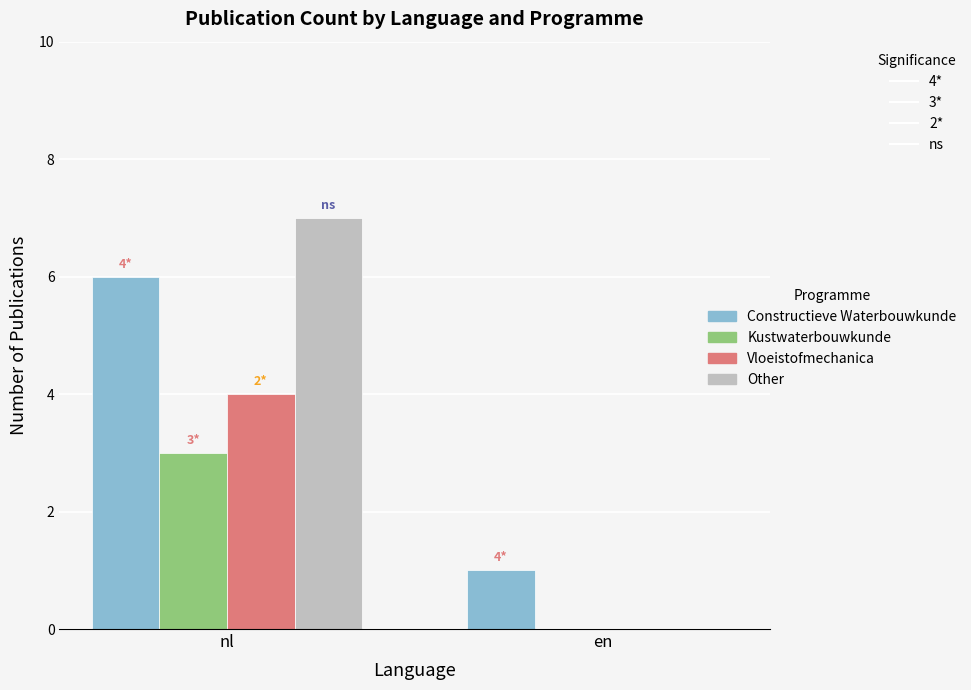

How many values in Other are above zero?

1